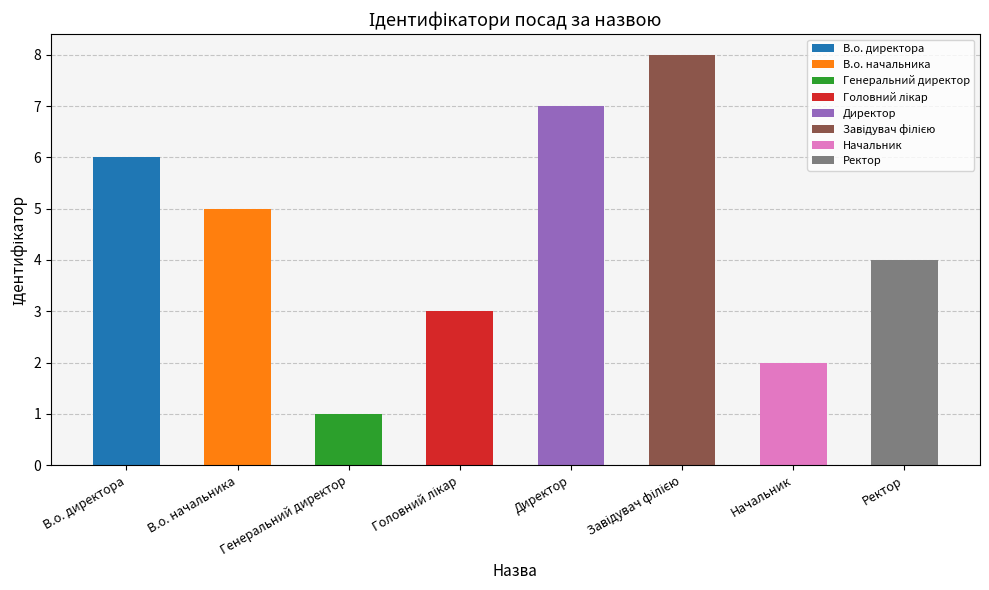

Which category has the highest value across all series?

Завідувач філією